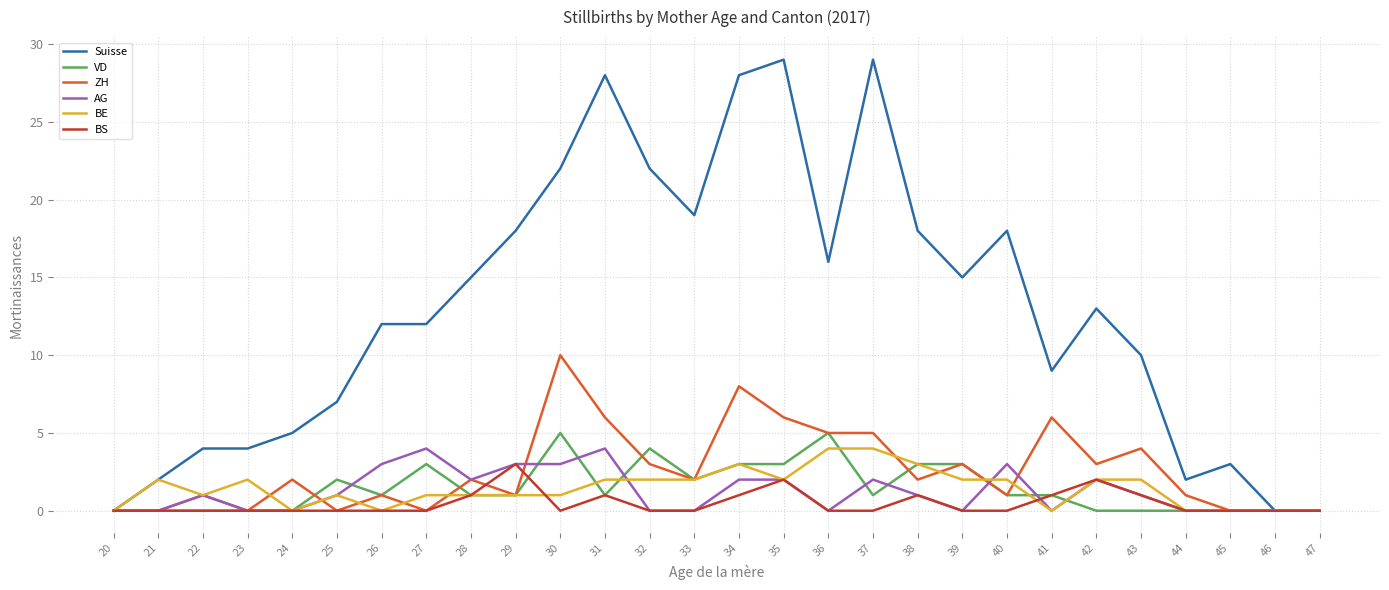

Between 30 and 33, which series saw the biggest shift?

ZH